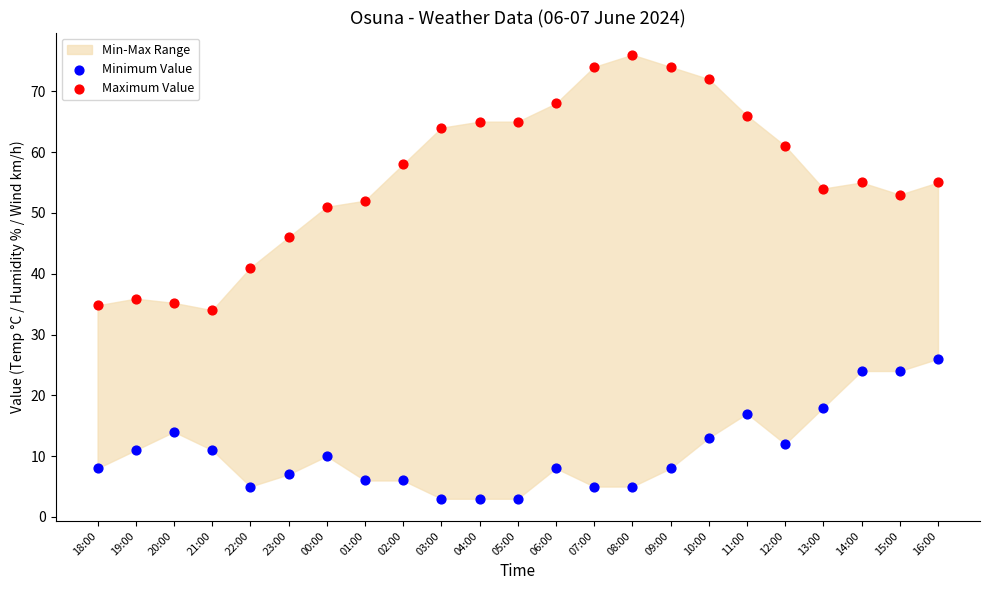

Which series has the widest spread of Y values?

Maximum Value